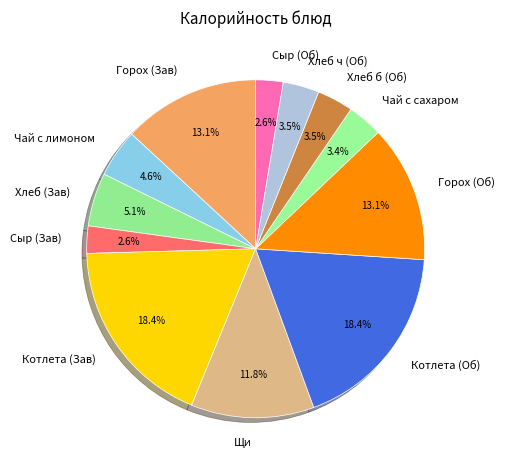

Is there a majority slice in this chart?

No